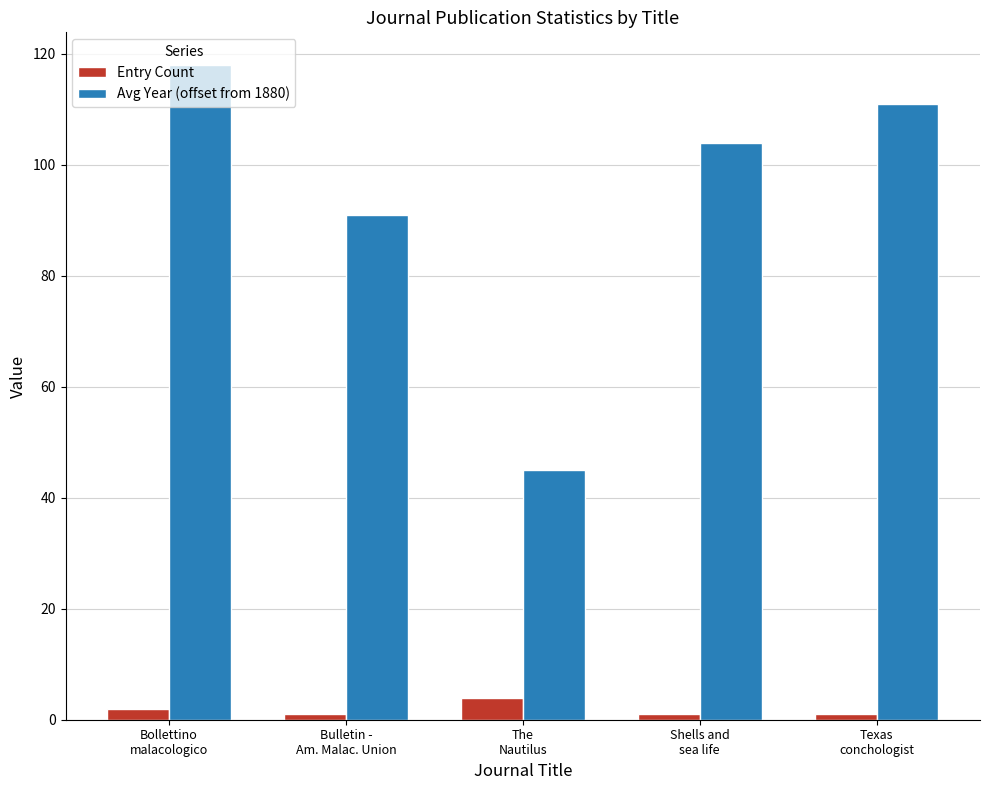

What is the total value across all series at Bulletin -
Am. Malac. Union?

92